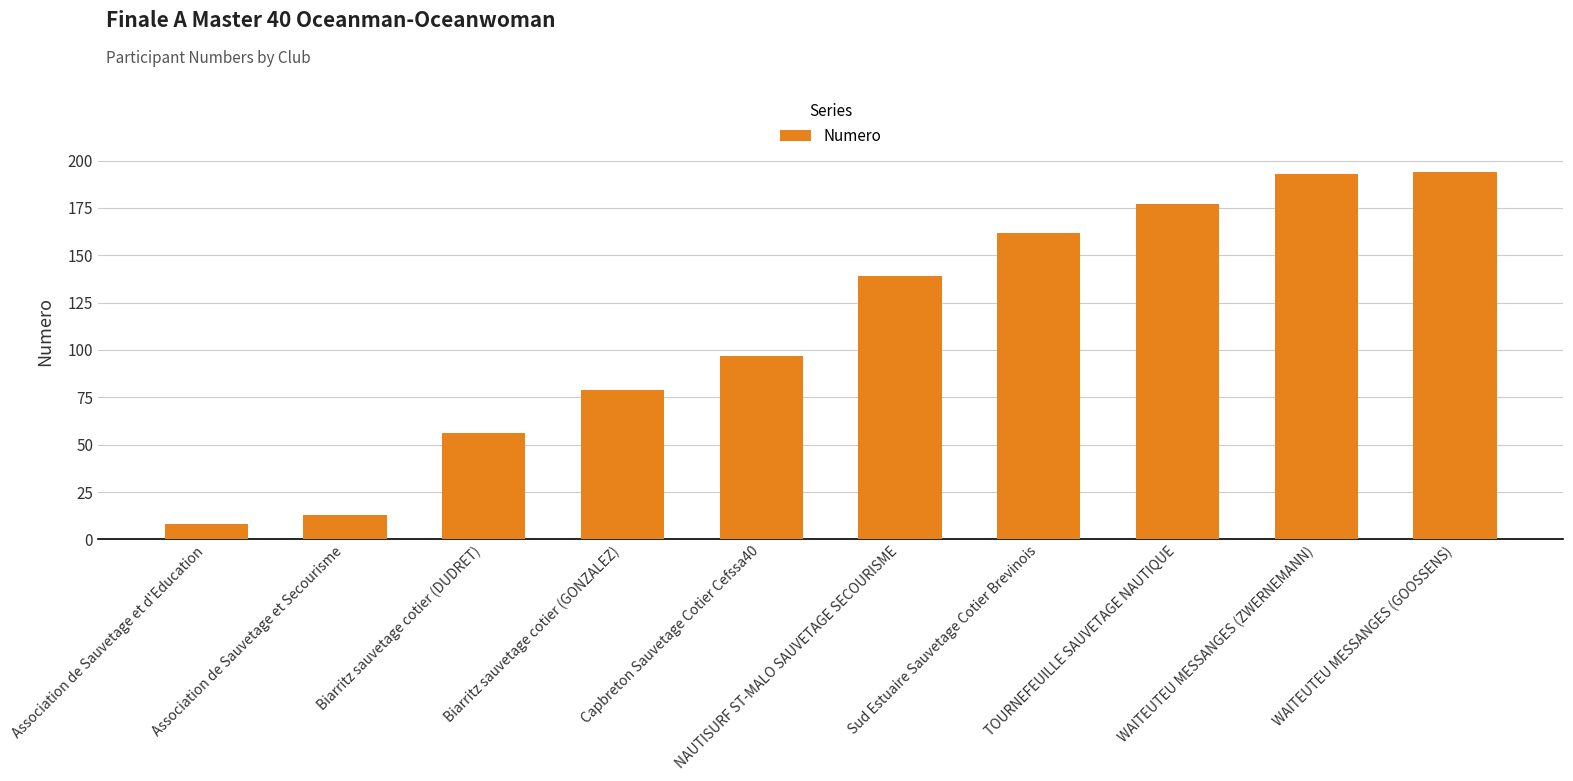

Is it true that the value at TOURNEFEUILLE SAUVETAGE NAUTIQUE is 177?

True